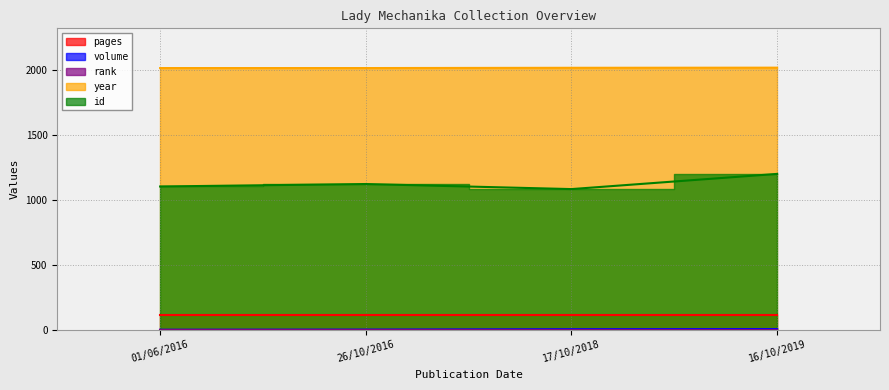

Which category has the lowest value in the year series?

01/06/2016